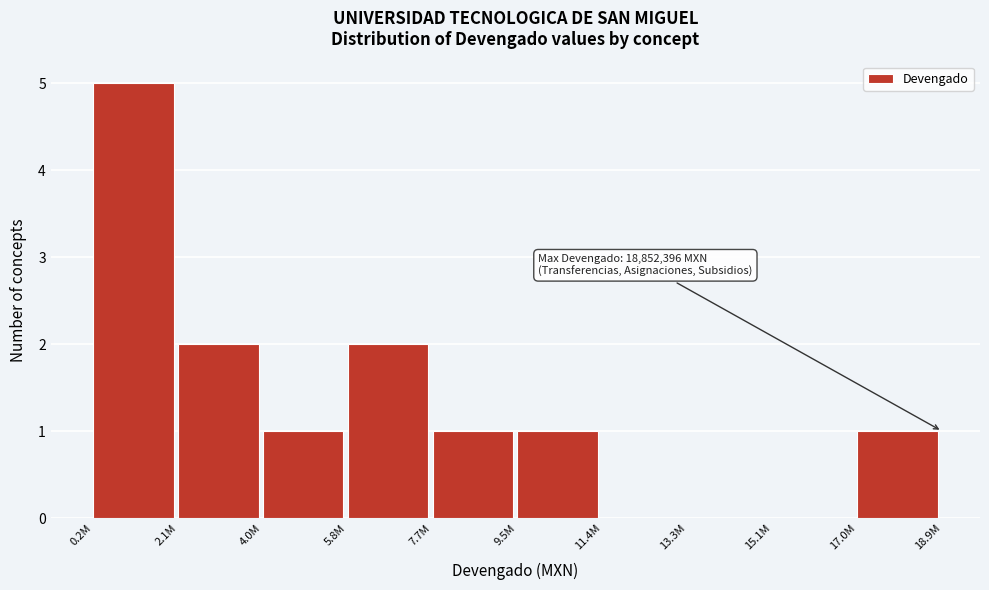

Reading right to left, what are all the values shown in this chart?

17.0M=1	15.1M=0	13.3M=0	11.4M=0	9.5M=1	7.7M=1	5.8M=2	4.0M=1	2.1M=2	0.2M=5